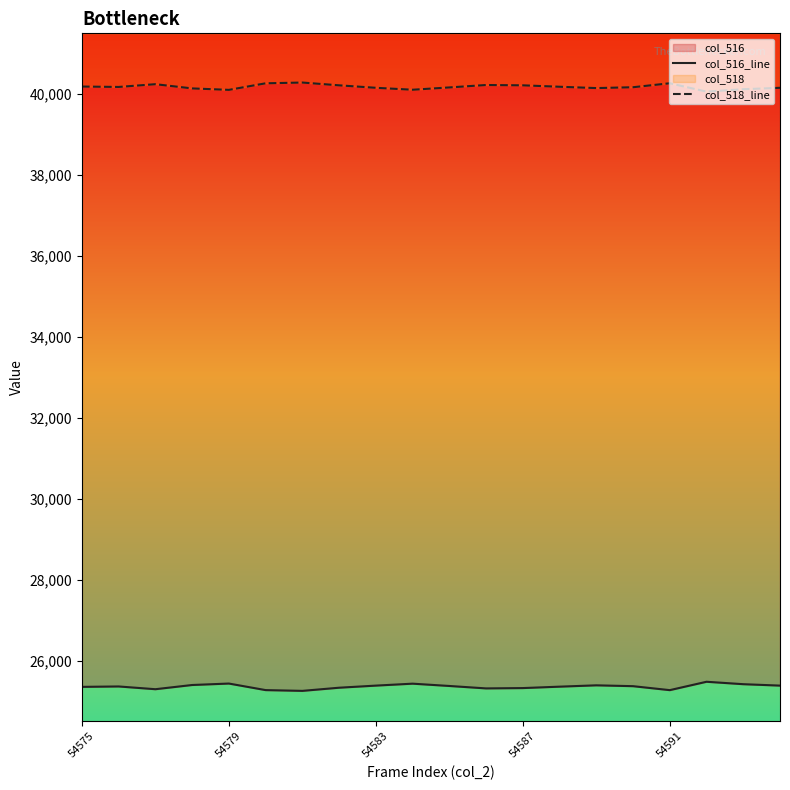

Is it true that col_516_line equals 36067 at 19?

False